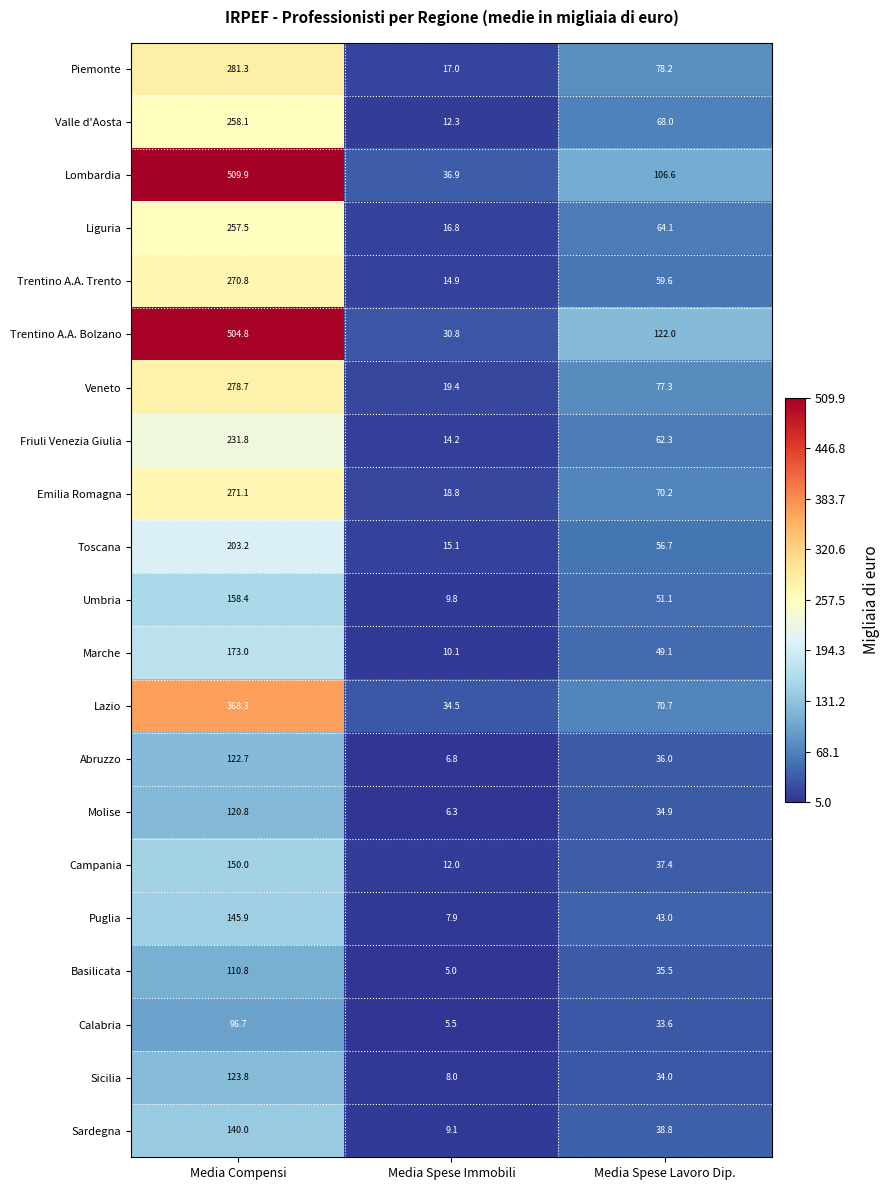

Rank the series by their maximum value, from lowest to highest.

Calabria, Basilicata, Molise, Abruzzo, Sicilia, Sardegna, Puglia, Campania, Umbria, Marche, Toscana, Friuli Venezia Giulia, Liguria, Valle d'Aosta, Trentino A.A. Trento, Emilia Romagna, Veneto, Piemonte, Lazio, Trentino A.A. Bolzano, Lombardia